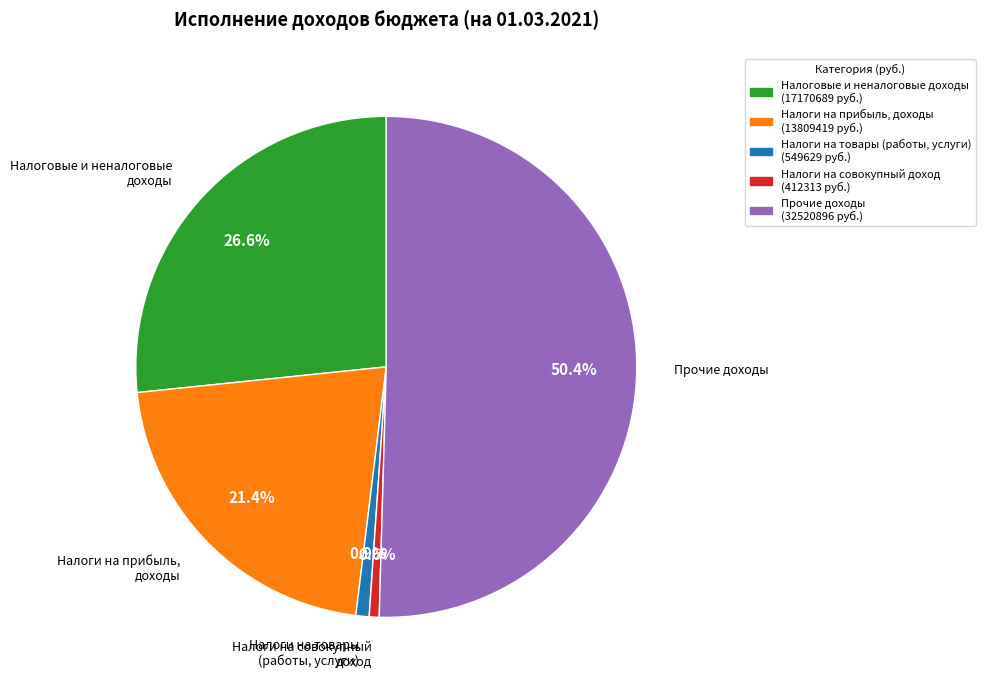

Which category accounts for the majority?

Прочие доходы